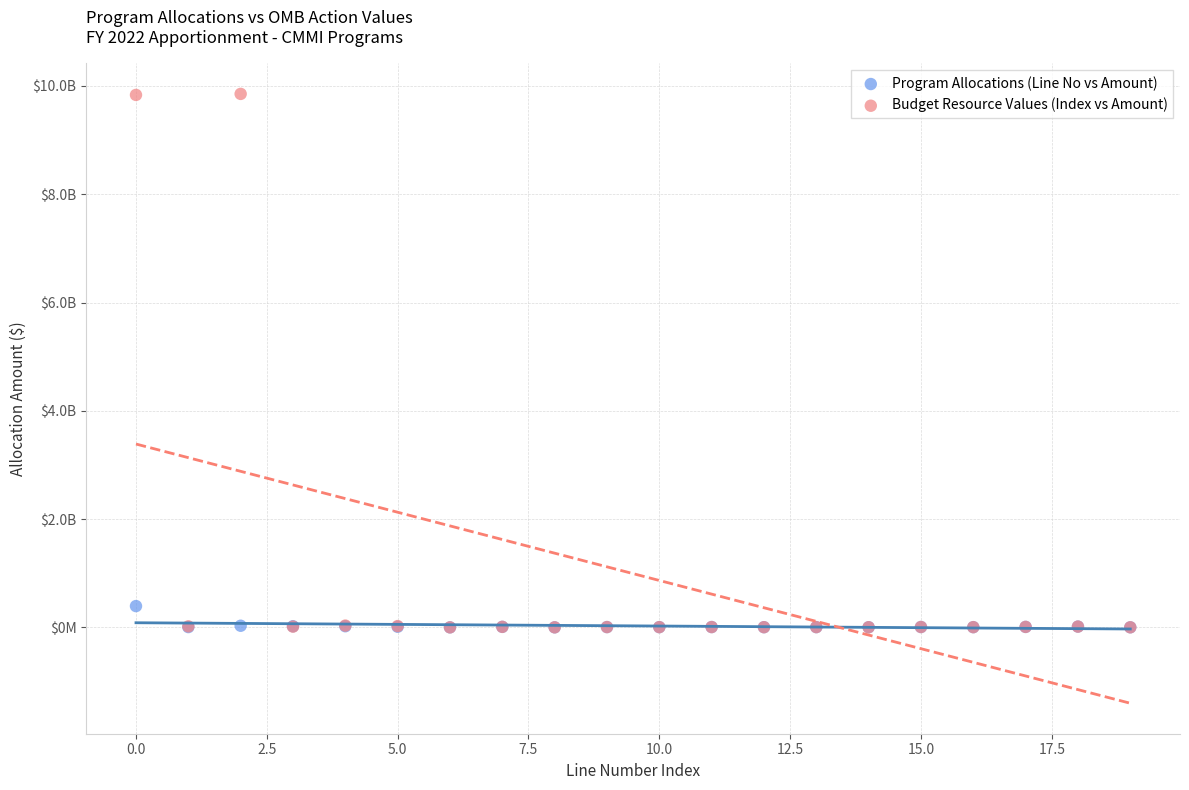

Which series contains the highest Y value?

Budget Resource Values (Index vs Amount)